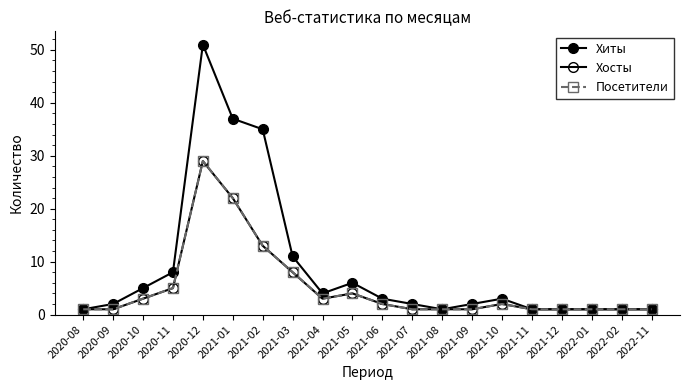

True or false: Хосты and Посетители intersect in this chart.

False